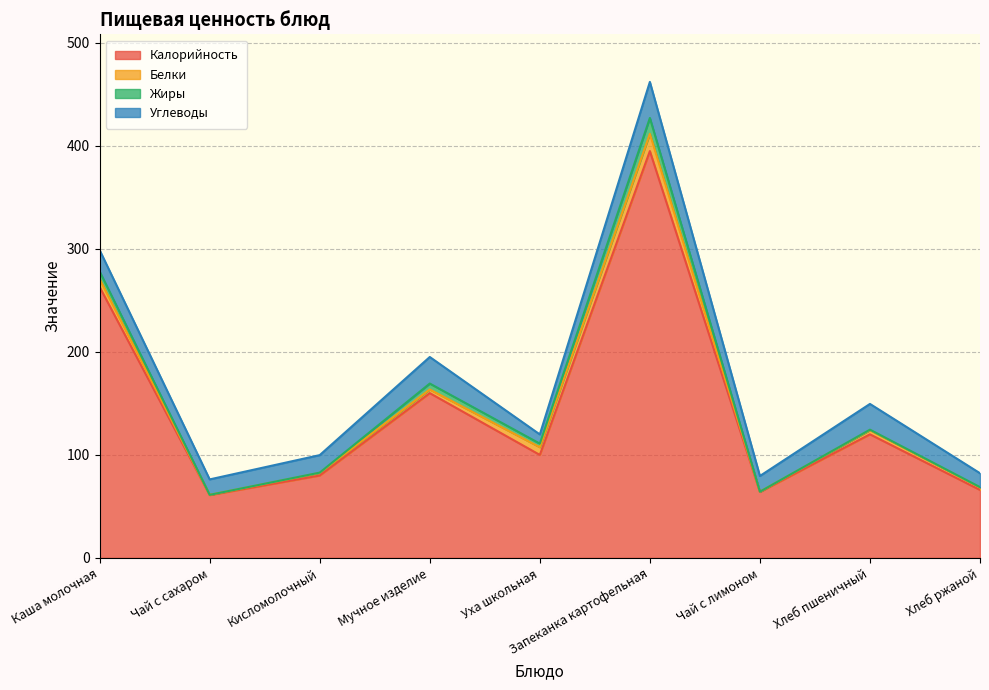

Reading left to right, list all the values displayed in this chart.

Калорийность: Каша молочная=263.0	Чай с сахаром=61.0	Кисломолочный=80.0	Мучное изделие=160.0	Уха школьная=100.0	Запеканка картофельная=395.0	Чай с лимоном=64.0	Хлеб пшеничный=120.0	Хлеб ржаной=66.0
Белки: Каша молочная=7.7	Чай с сахаром=0.2	Кисломолочный=2.5	Мучное изделие=3.5	Уха школьная=7.5	Запеканка картофельная=16.8	Чай с лимоном=0.3	Хлеб пшеничный=4.0	Хлеб ржаной=2.4
Жиры: Каша молочная=7.4	Чай с сахаром=0.0	Кисломолочный=0.3	Мучное изделие=5.8	Уха школьная=3.5	Запеканка картофельная=15.4	Чай с лимоном=0.0	Хлеб пшеничный=0.5	Хлеб ржаной=0.3
Углеводы: Каша молочная=20.7	Чай с сахаром=15.0	Кисломолочный=17.0	Мучное изделие=25.8	Уха школьная=8.9	Запеканка картофельная=35.0	Чай с лимоном=15.2	Хлеб пшеничный=25.0	Хлеб ржаной=13.5